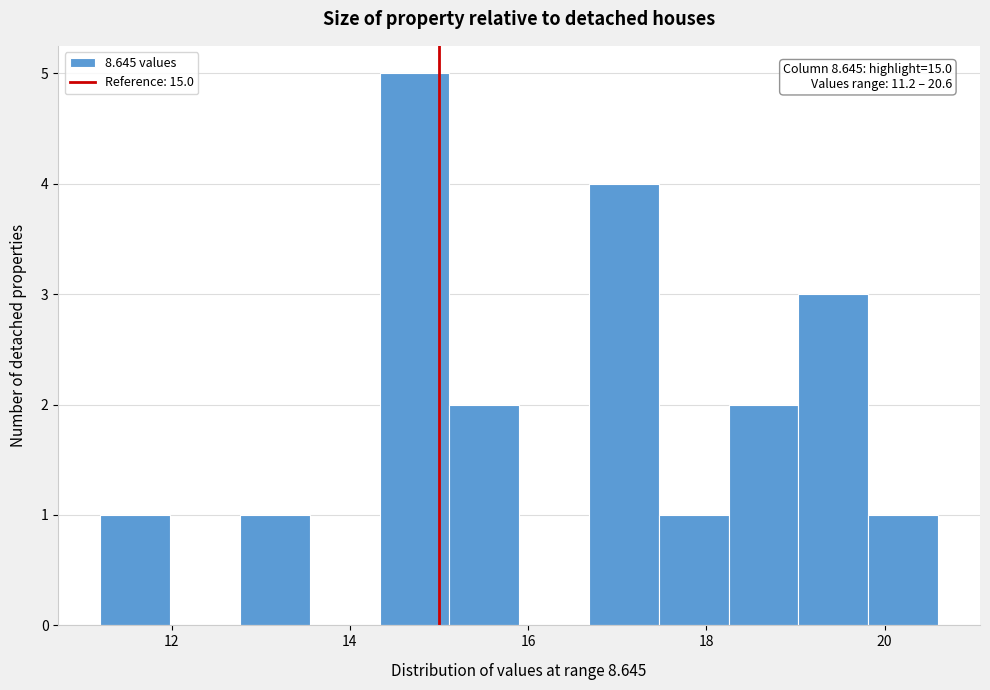

Around what value on the x-axis is the tallest bar? Give the approximate position of its centre, as read against the axis.

14.8